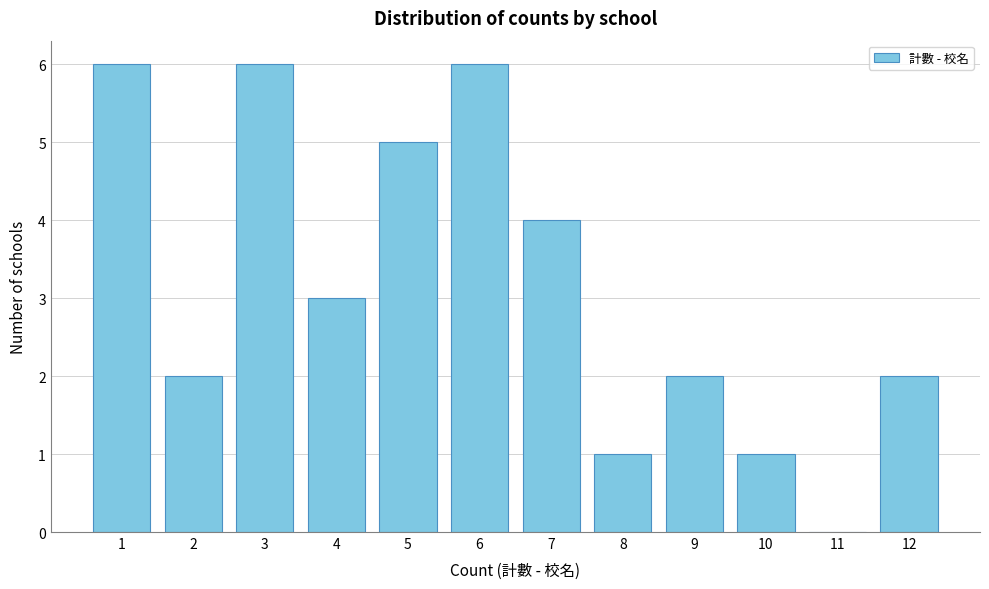

Reading left to right, list every bar in this chart as the range it spans on the x-axis followed by its height. The values are not printed on the chart, so give them approximately, as read against the axis.

0.5 to 1.5: 6
1.5 to 2.5: 2
2.5 to 3.5: 6
3.5 to 4.5: 3
4.5 to 5.5: 5
5.5 to 6.5: 6
6.5 to 7.5: 4
7.5 to 8.5: 1
8.5 to 9.5: 2
9.5 to 10.5: 1
10.5 to 11.5: 0
11.5 to 12.5: 2